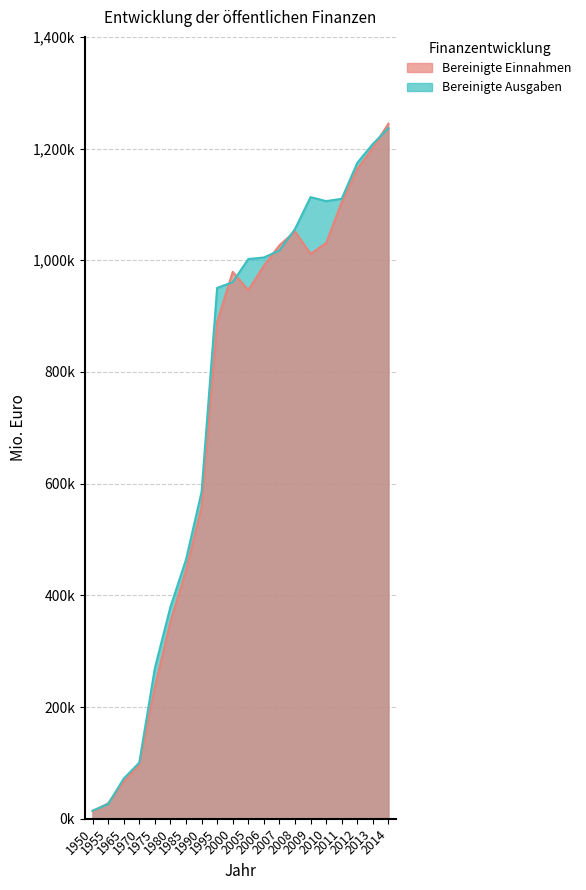

How many data points in Bereinigte Ausgaben are less than 1002244?

10